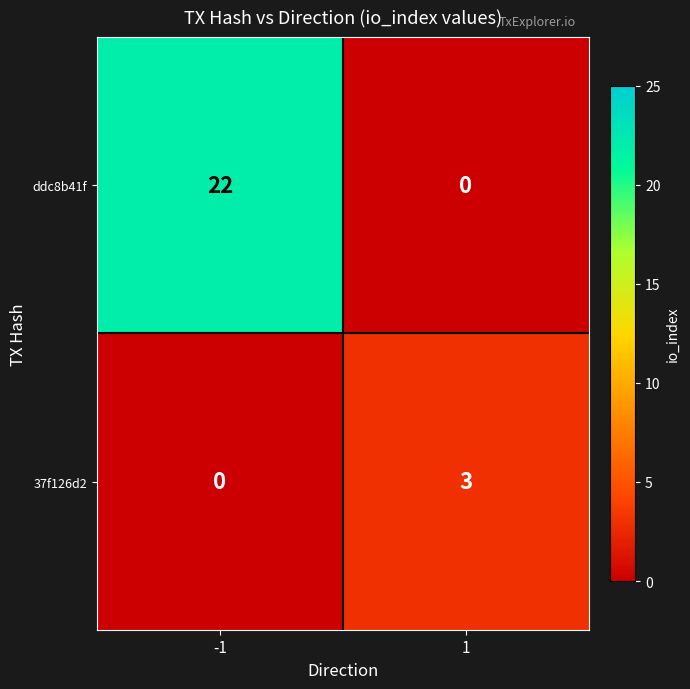

The value of ddc8b41f at 1 is 0. True or false?

True